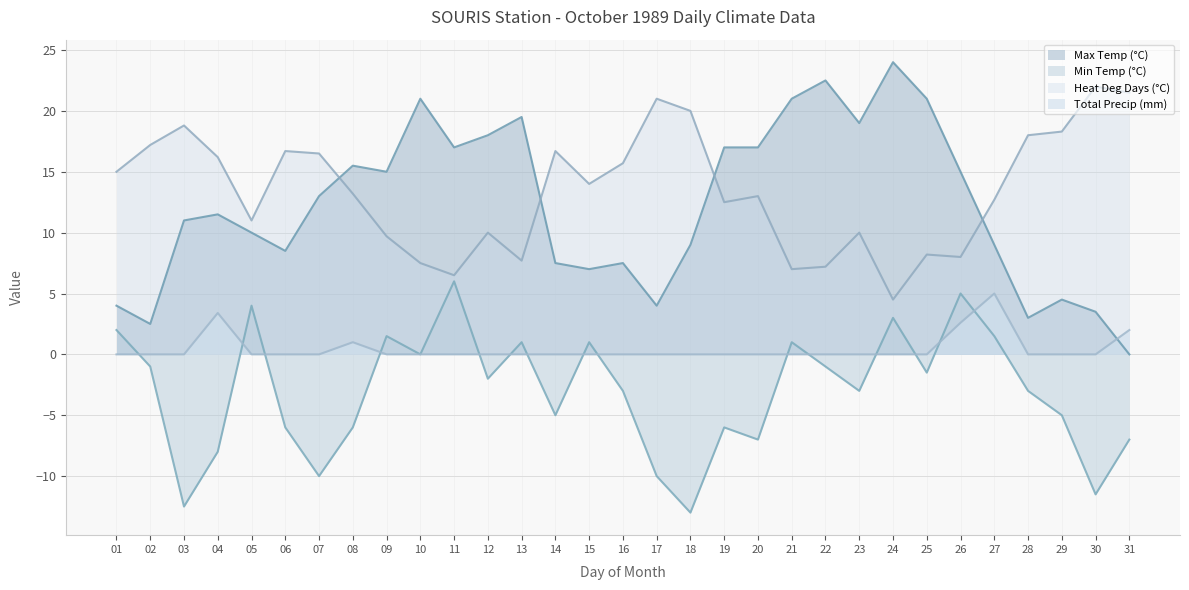

What value does the Min Temp (°C) series have at 15?

1.0